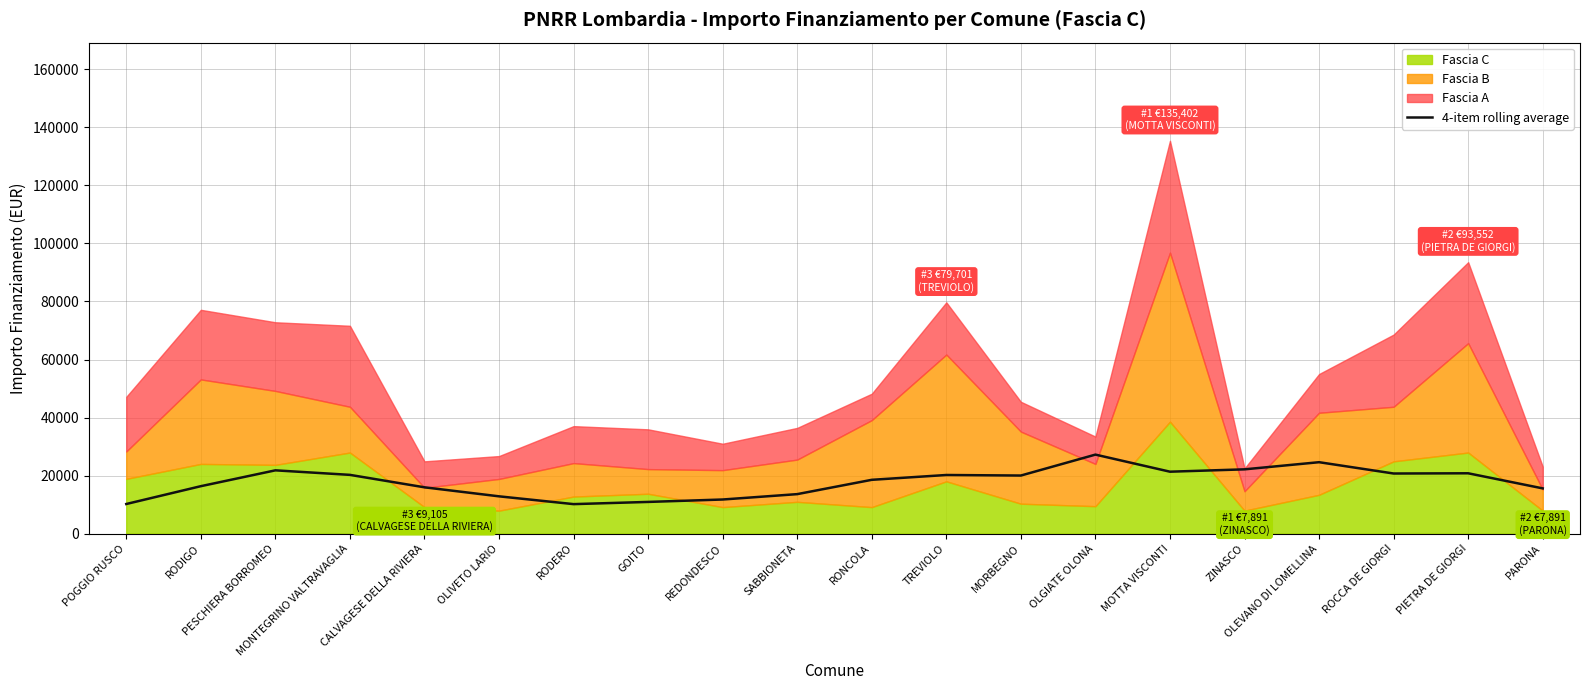

Between OLIVETO LARIO and ROCCA DE GIORGI, which is larger?

ROCCA DE GIORGI